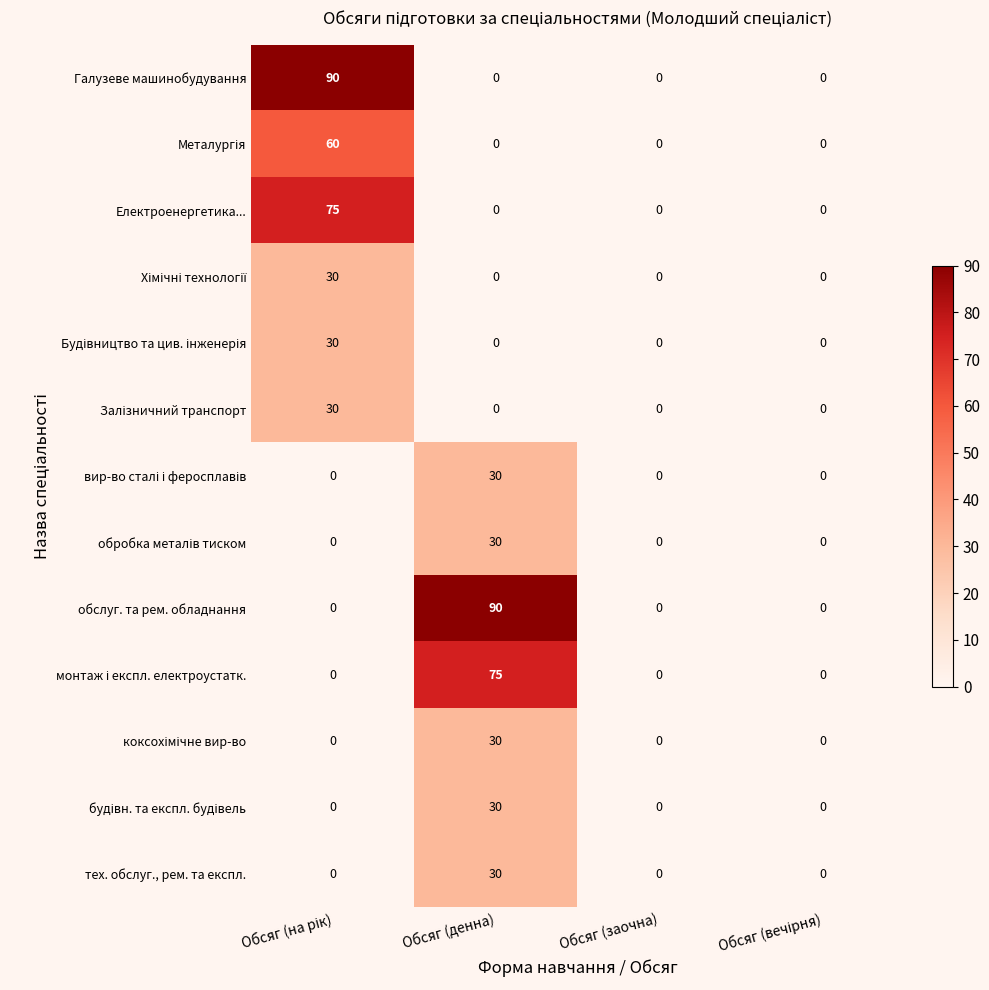

What is the average value of the Електроенергетика... series?

19